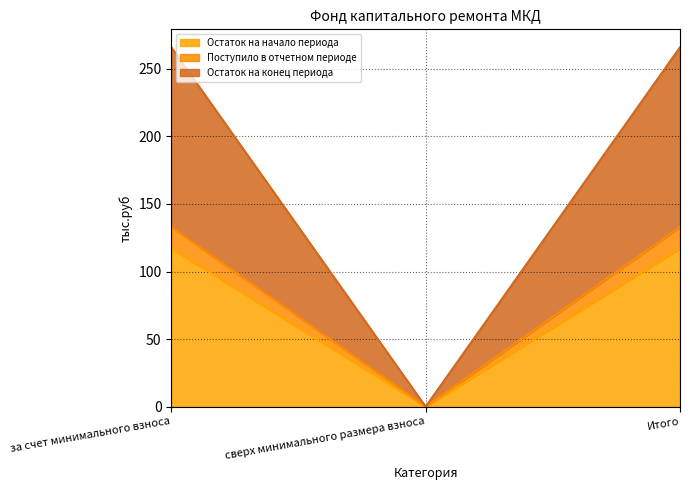

Which series has the largest total across all categories?

Остаток на конец периода